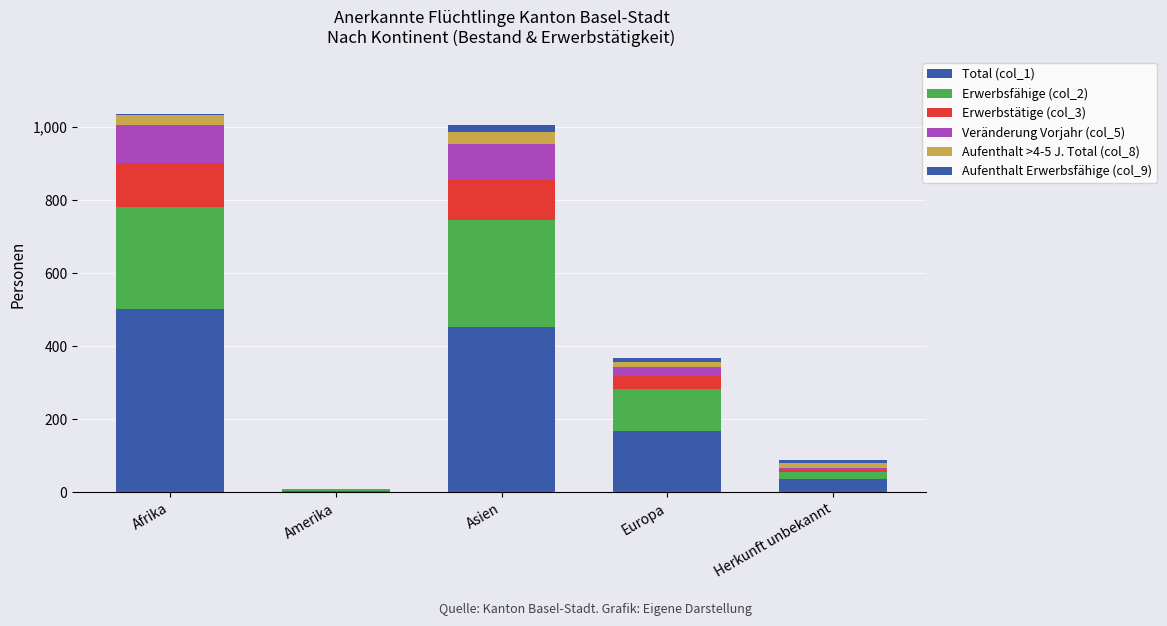

Count the number of categories in the chart.

5